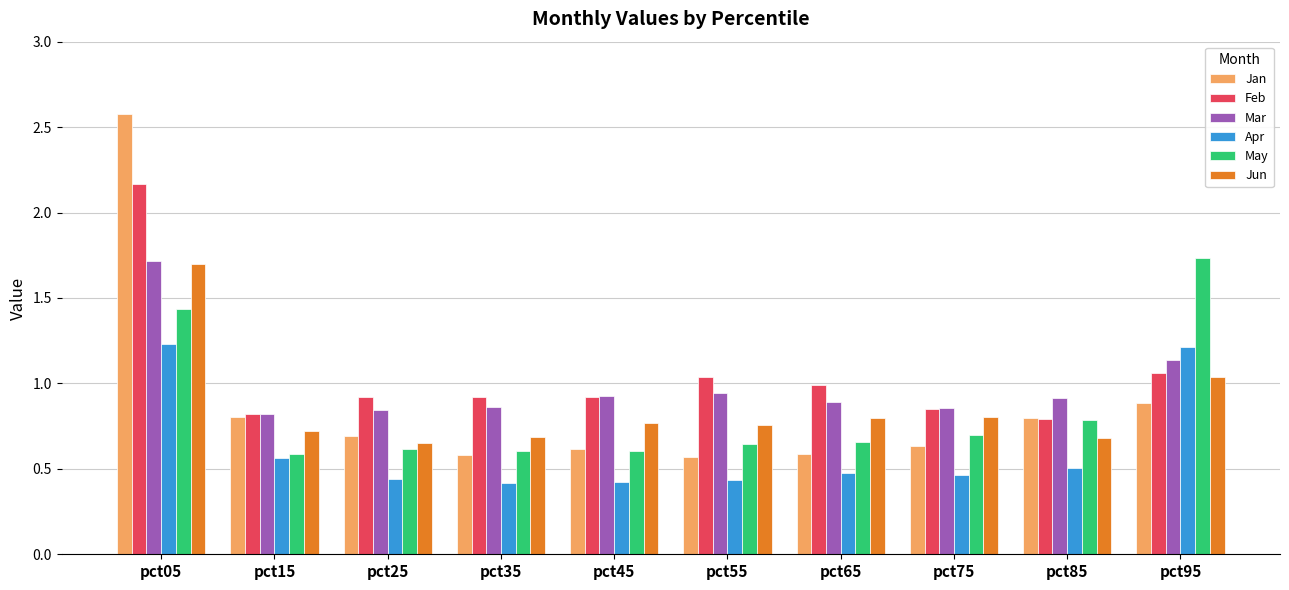

Is the value of Mar at pct55 greater than the value of May at pct25?

Yes